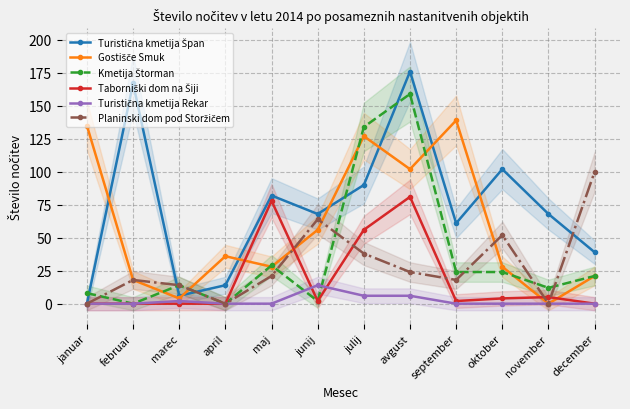

Does the chart have visible grid lines?

Yes